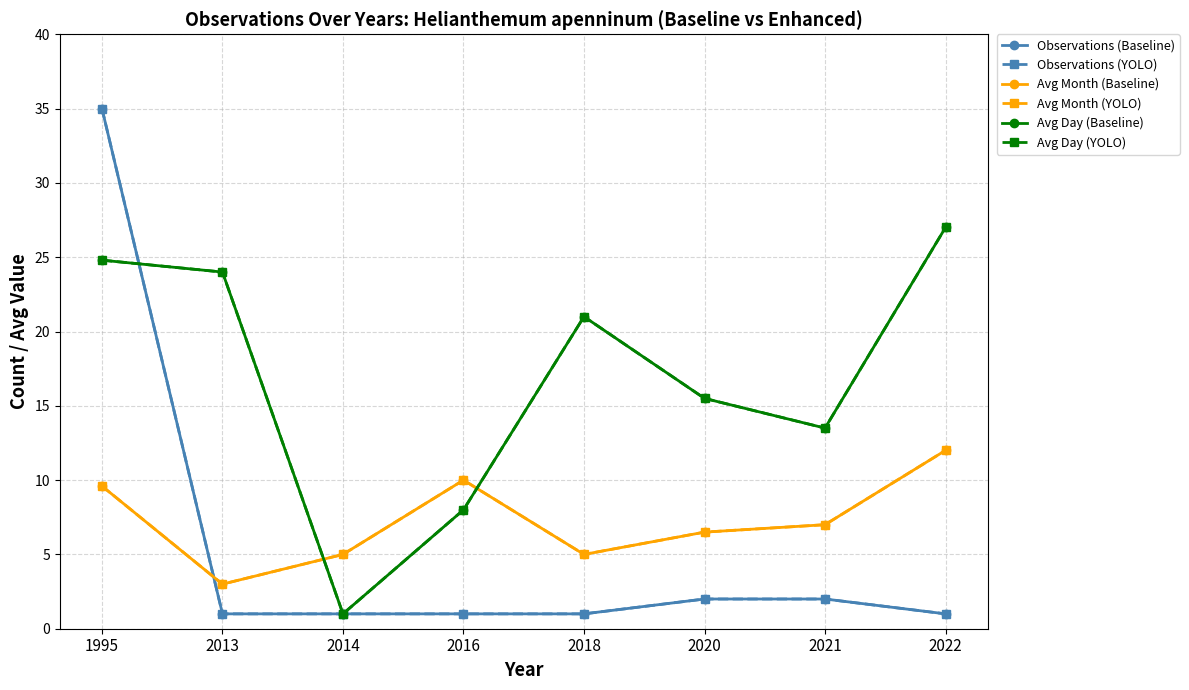

The Observations (Baseline) series shows 35.0 at 1995. True or false?

True